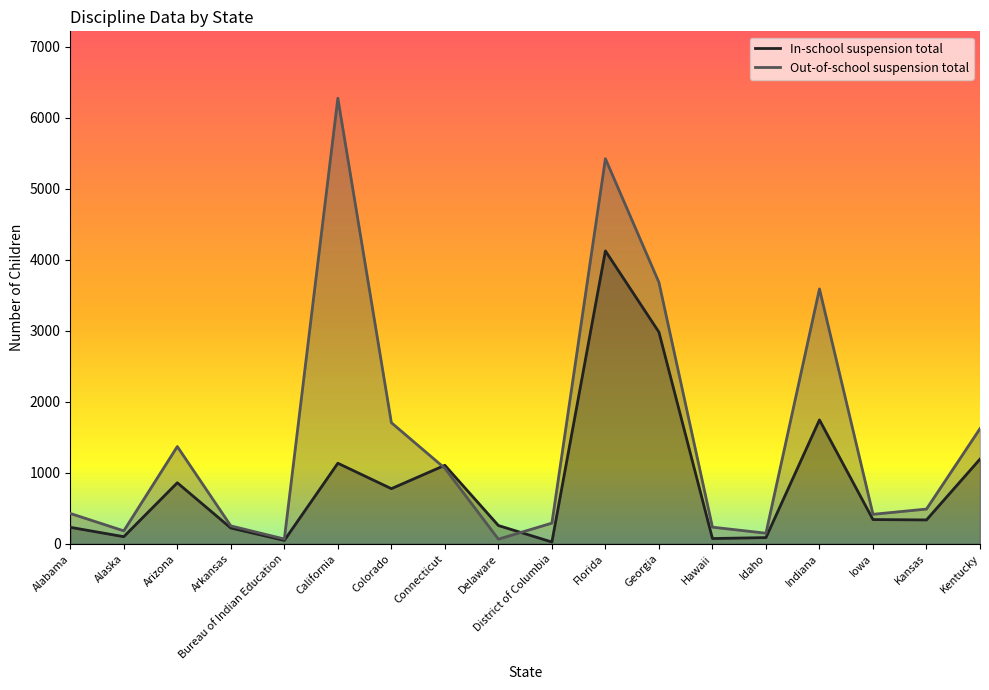

Which series ends up on top after the final intersection of In-school suspension total and Out-of-school suspension total?

Out-of-school suspension total